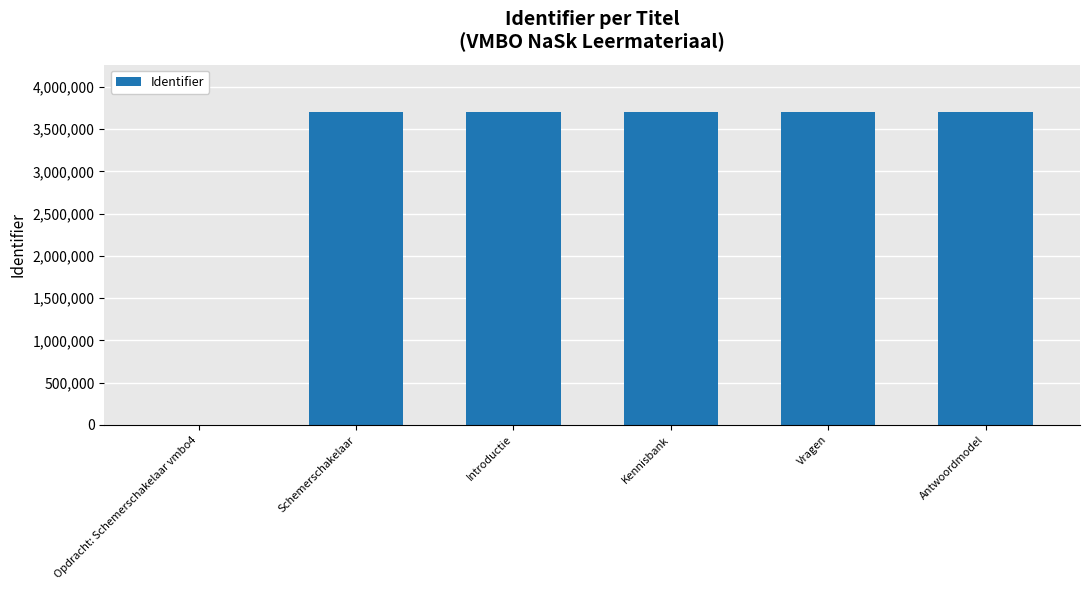

What is the sum of the values at Opdracht: Schemerschakelaar vmbo4 and Vragen?

3705313